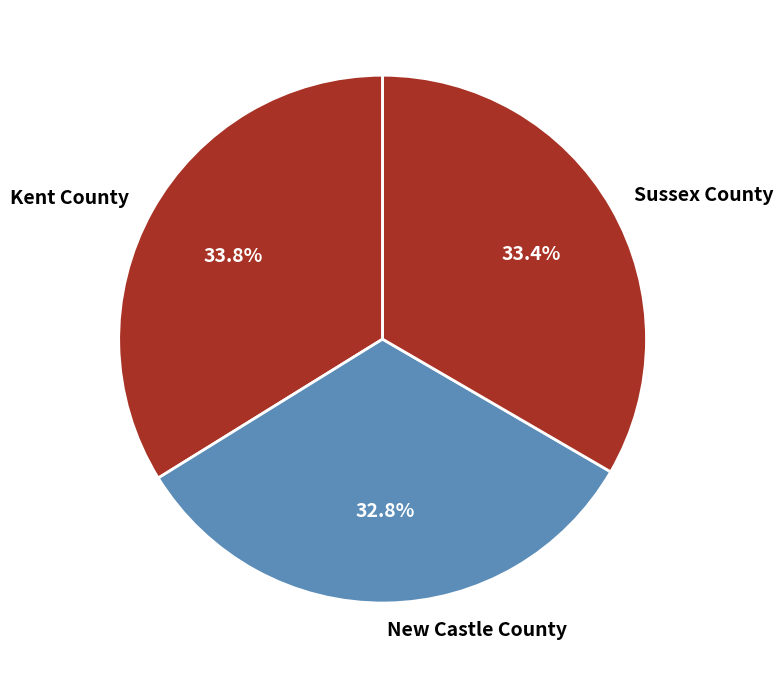

The Sussex County slice represents 33% of the pie. True or false?

True